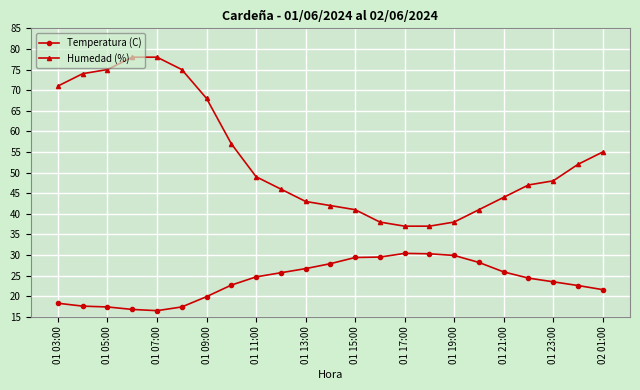

True or false: Humedad (%) has more than 1 interior local peaks.

False